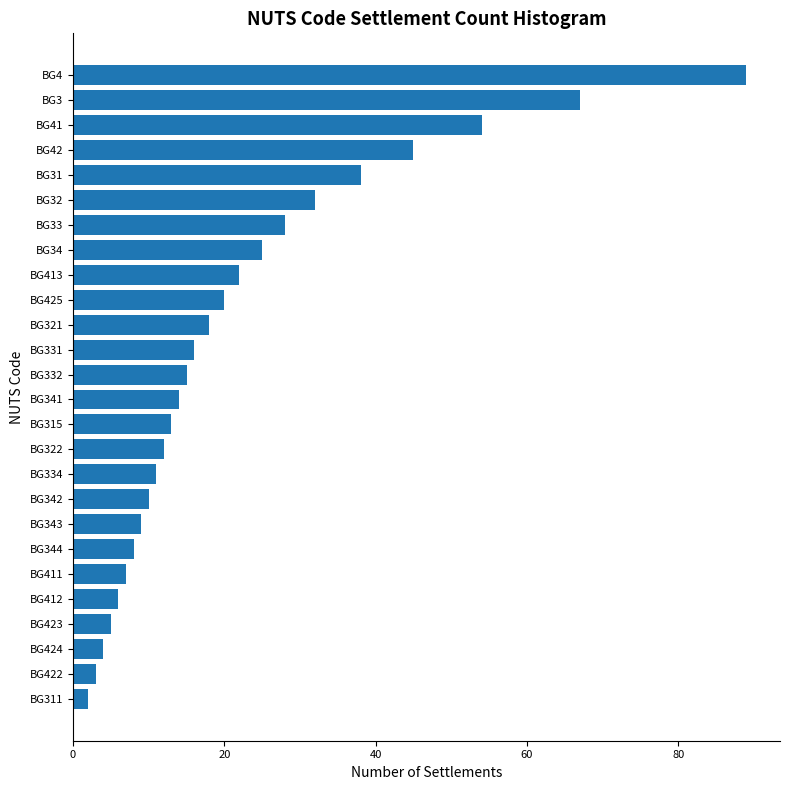

The value at BG424 is 4. True or false?

True